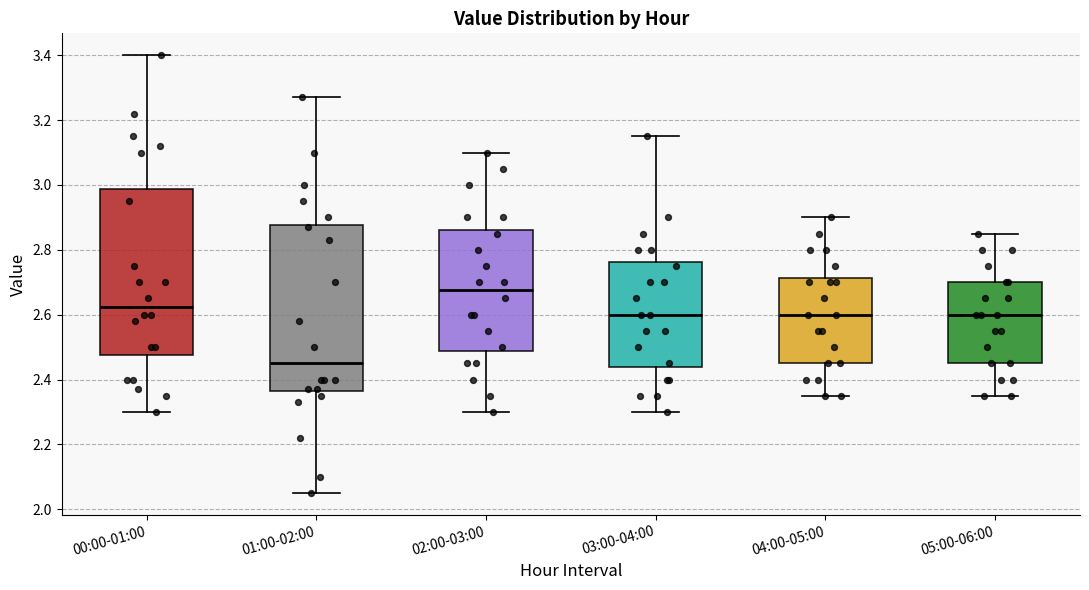

Reading left to right, transcribe this box plot: for each box, give where its median line is, the range the box spans, and where its two whiskers end, as read against the y-axis. The values are not printed on the chart, so give them approximately, as read against the axis.

00:00-01:00: median 2.62, box 2.48 to 2.98, whiskers 2.30 to 3.40
01:00-02:00: median 2.46, box 2.36 to 2.88, whiskers 2.06 to 3.28
02:00-03:00: median 2.68, box 2.48 to 2.86, whiskers 2.30 to 3.10
03:00-04:00: median 2.60, box 2.44 to 2.76, whiskers 2.30 to 3.16
04:00-05:00: median 2.60, box 2.46 to 2.72, whiskers 2.36 to 2.90
05:00-06:00: median 2.60, box 2.46 to 2.70, whiskers 2.36 to 2.86